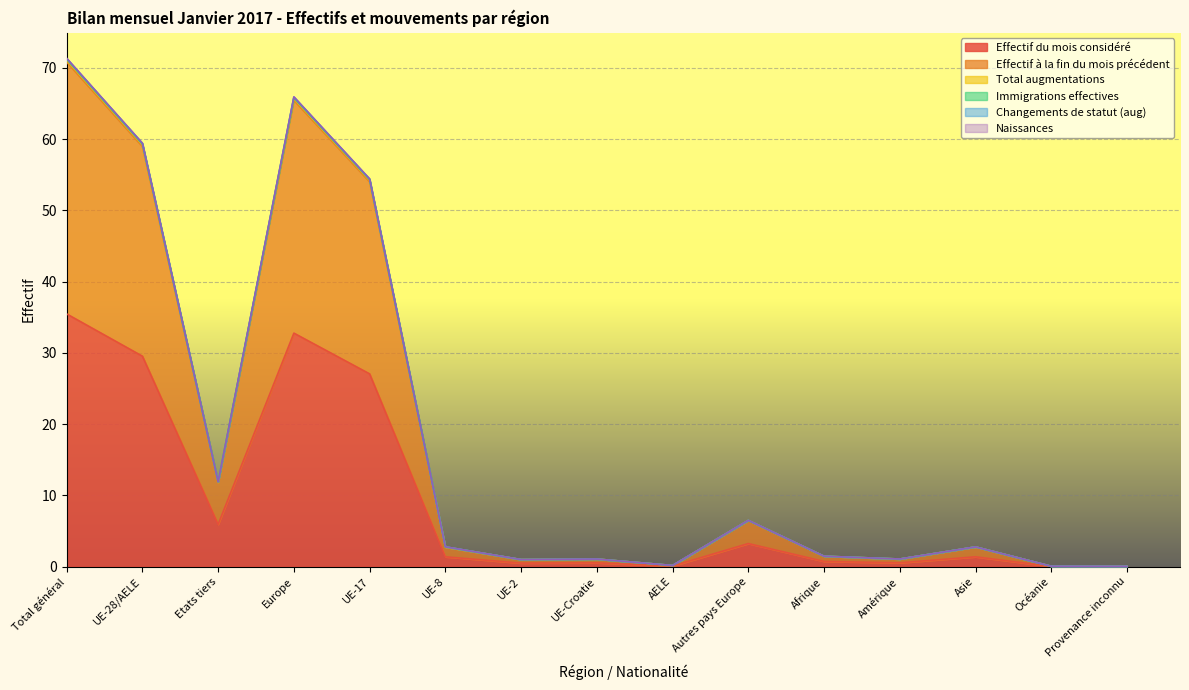

At which label does Effectif du mois considéré reach its peak?

Total général